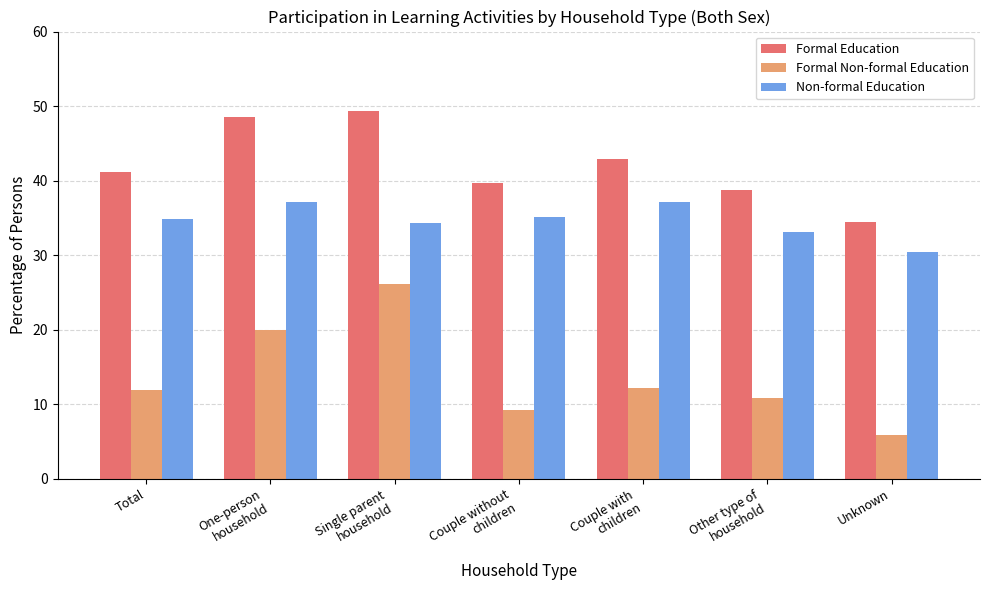

Which series has the widest spread of values?

Formal Non-formal Education